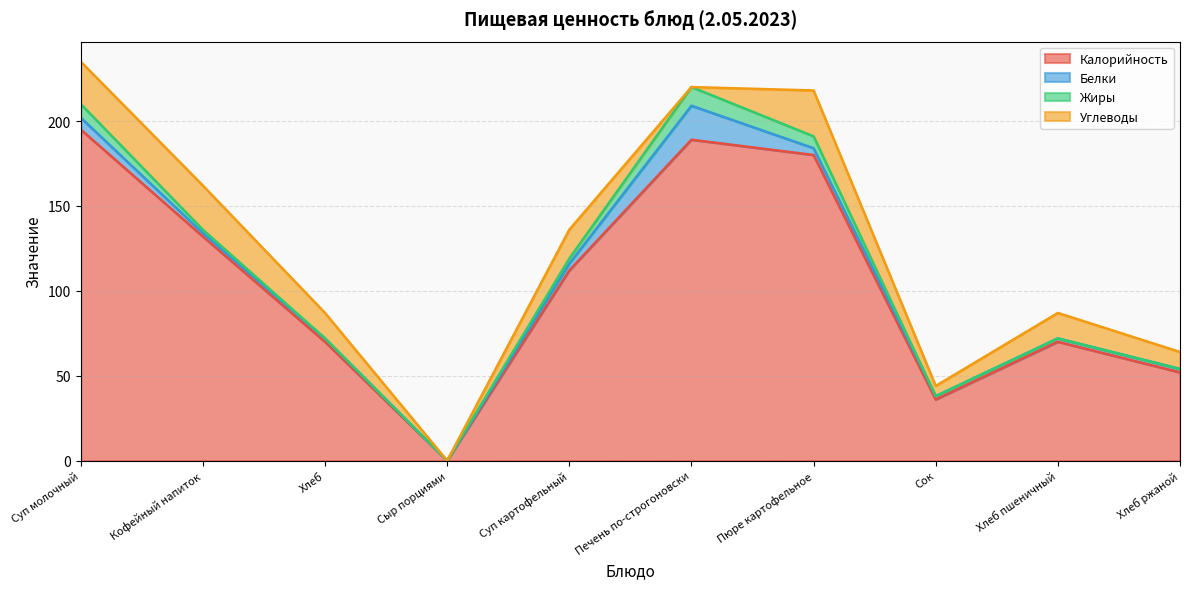

Is it true that Белки equals 4 at Пюре картофельное?

True